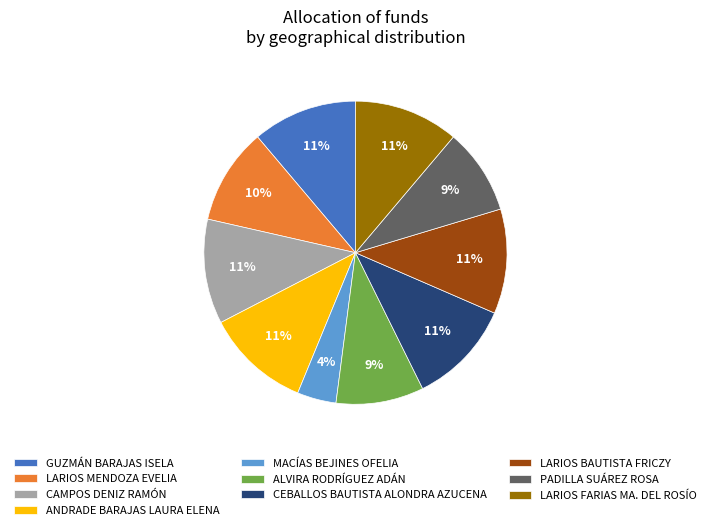

Does CEBALLOS BAUTISTA ALONDRA AZUCENA represent more than half of the total?

No